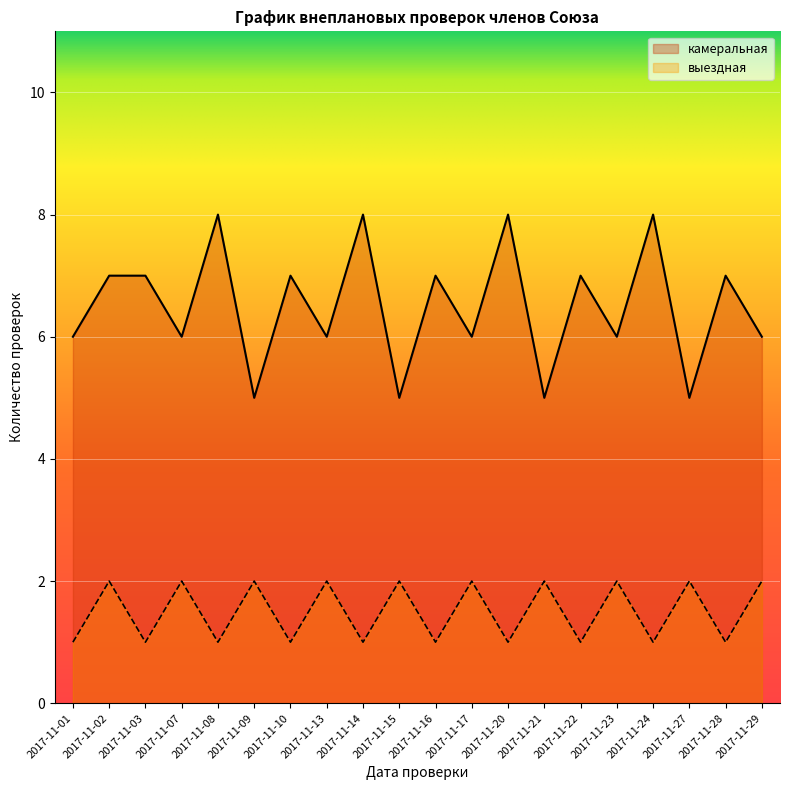

Reading left to right, transcribe all the data shown in this chart.

камеральная: 2017-11-01=6	2017-11-02=7	2017-11-03=7	2017-11-07=6	2017-11-08=8	2017-11-09=5	2017-11-10=7	2017-11-13=6	2017-11-14=8	2017-11-15=5	2017-11-16=7	2017-11-17=6	2017-11-20=8	2017-11-21=5	2017-11-22=7	2017-11-23=6	2017-11-24=8	2017-11-27=5	2017-11-28=7	2017-11-29=6
выездная: 2017-11-01=1	2017-11-02=2	2017-11-03=1	2017-11-07=2	2017-11-08=1	2017-11-09=2	2017-11-10=1	2017-11-13=2	2017-11-14=1	2017-11-15=2	2017-11-16=1	2017-11-17=2	2017-11-20=1	2017-11-21=2	2017-11-22=1	2017-11-23=2	2017-11-24=1	2017-11-27=2	2017-11-28=1	2017-11-29=2